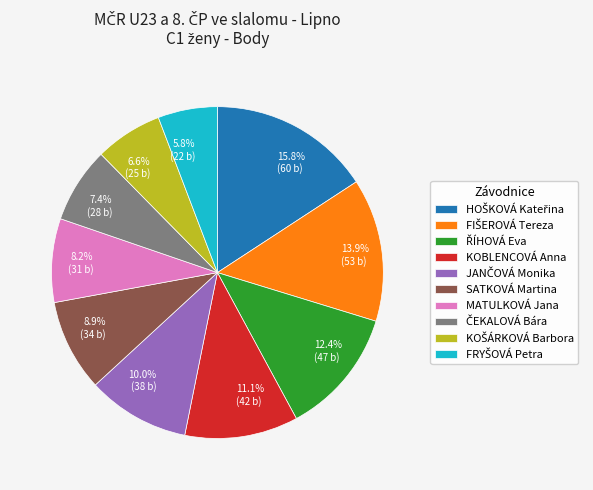

Do SATKOVÁ Martina and MATULKOVÁ Jana together represent more than half of the pie?

No